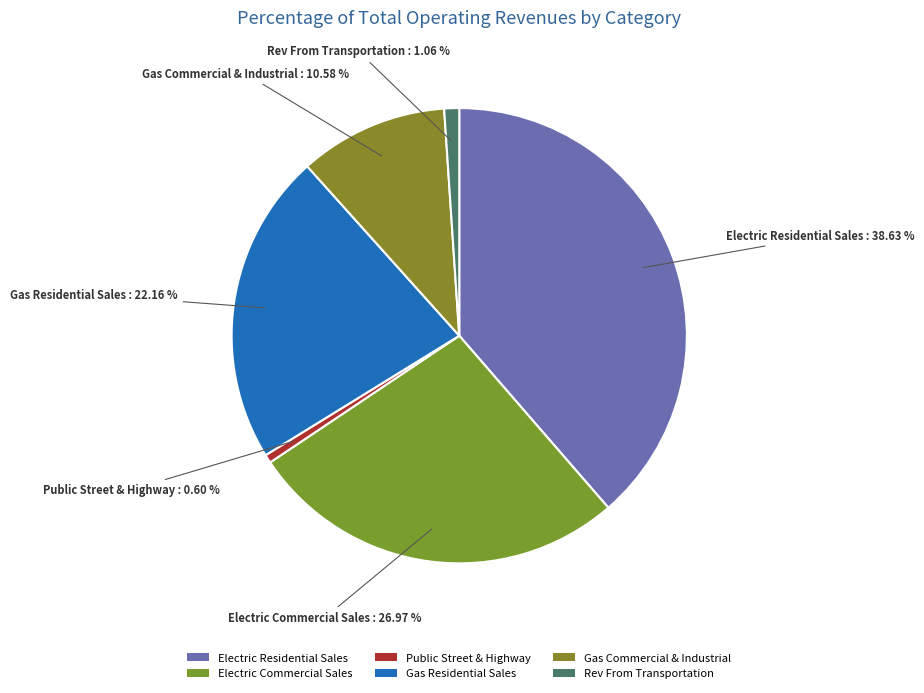

To the nearest percent, what portion does Electric Residential Sales represent?

39%